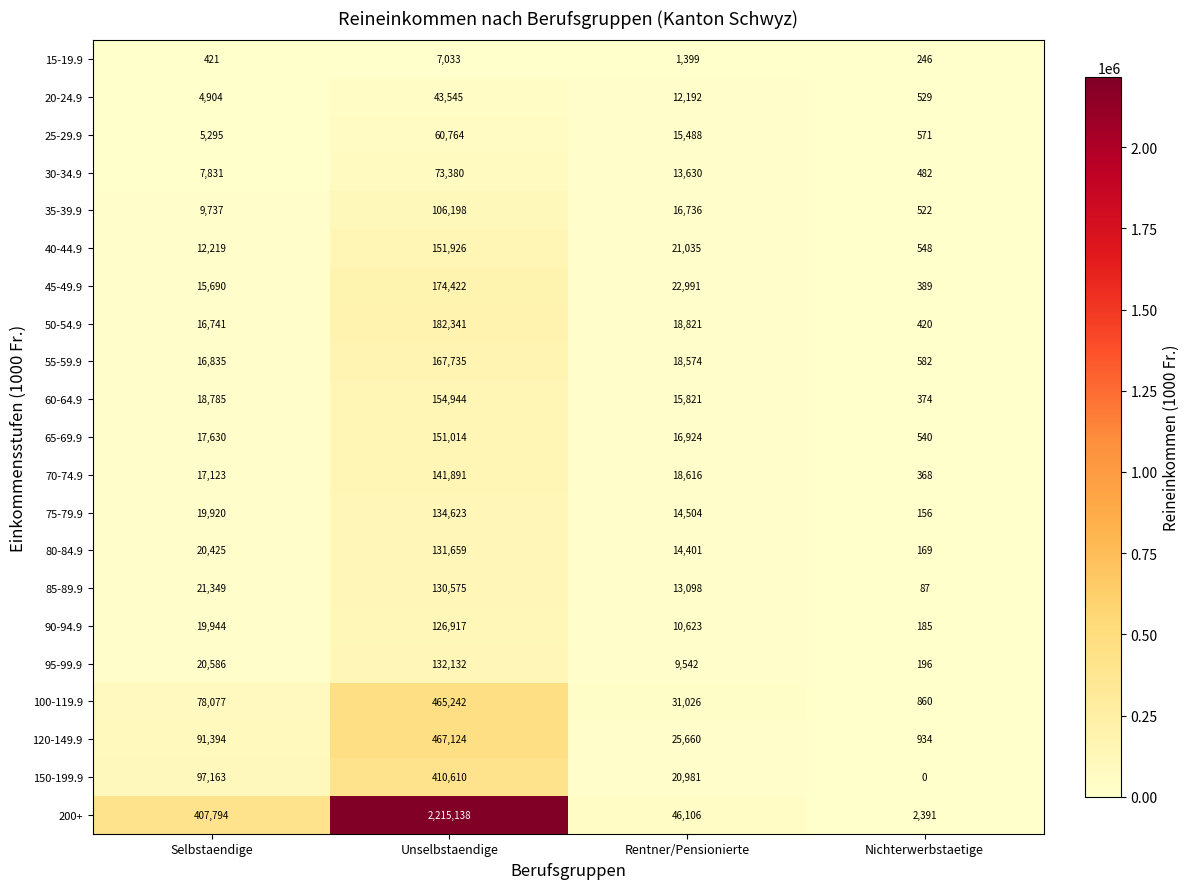

At which category is the sum across all series the highest?

Unselbstaendige